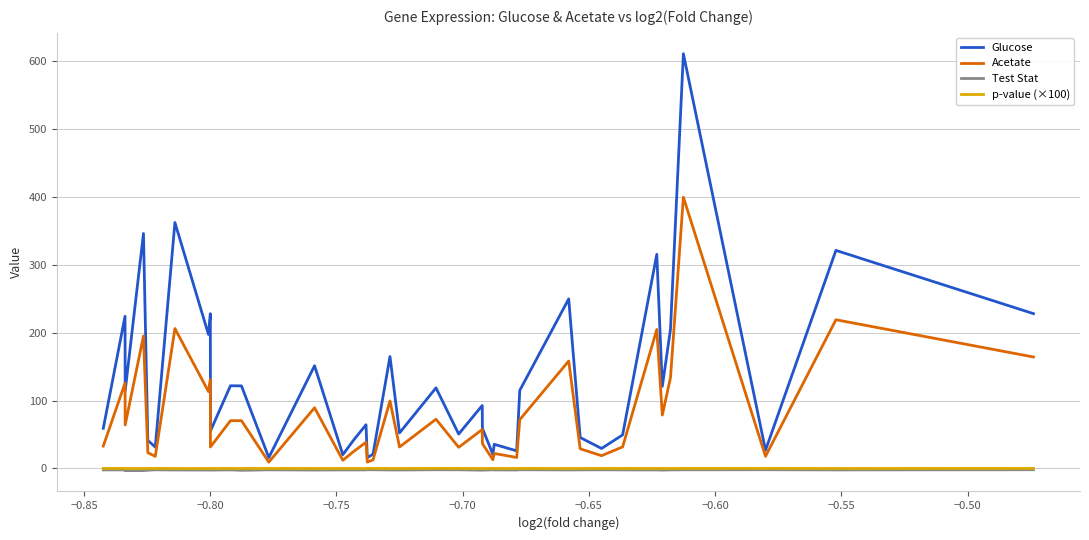

True or false: Glucose and p-value (×100) cross at least once.

False